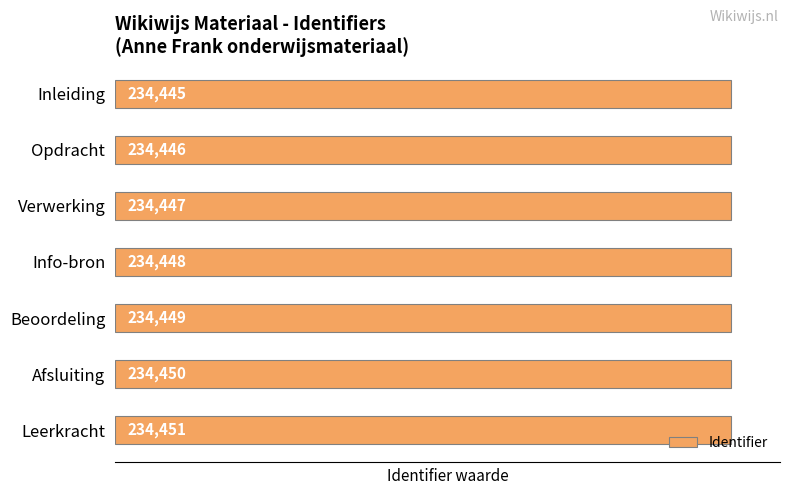

List the labels in order of value, largest first.

Leerkracht, Afsluiting, Beoordeling, Info-bron, Verwerking, Opdracht, Inleiding